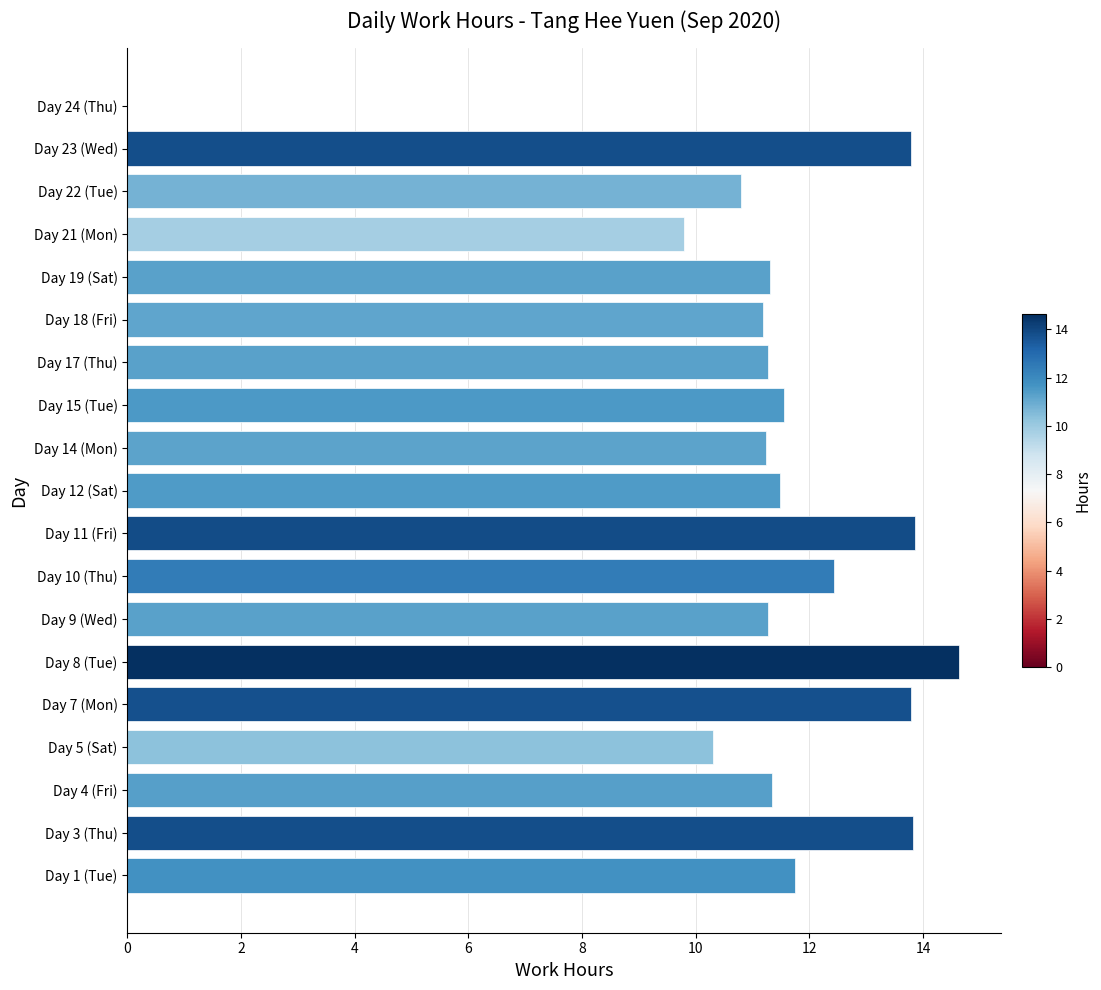

The chart shows a value of 12.4 at Day 10 (Thu). True or false?

True